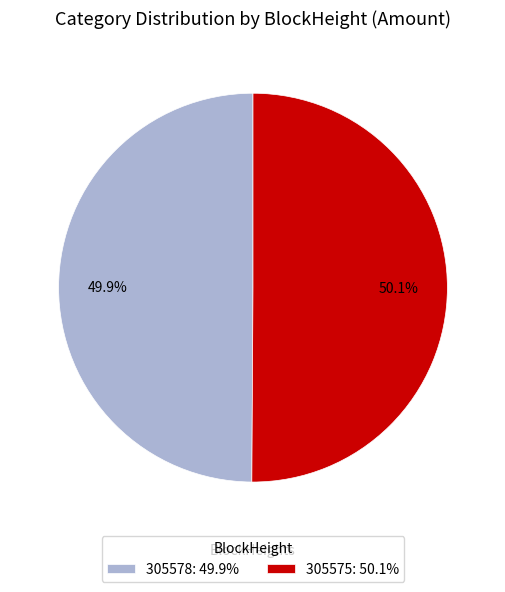

To the nearest percent, what is the difference between the 305575 and 305578 slice percentages?

0%